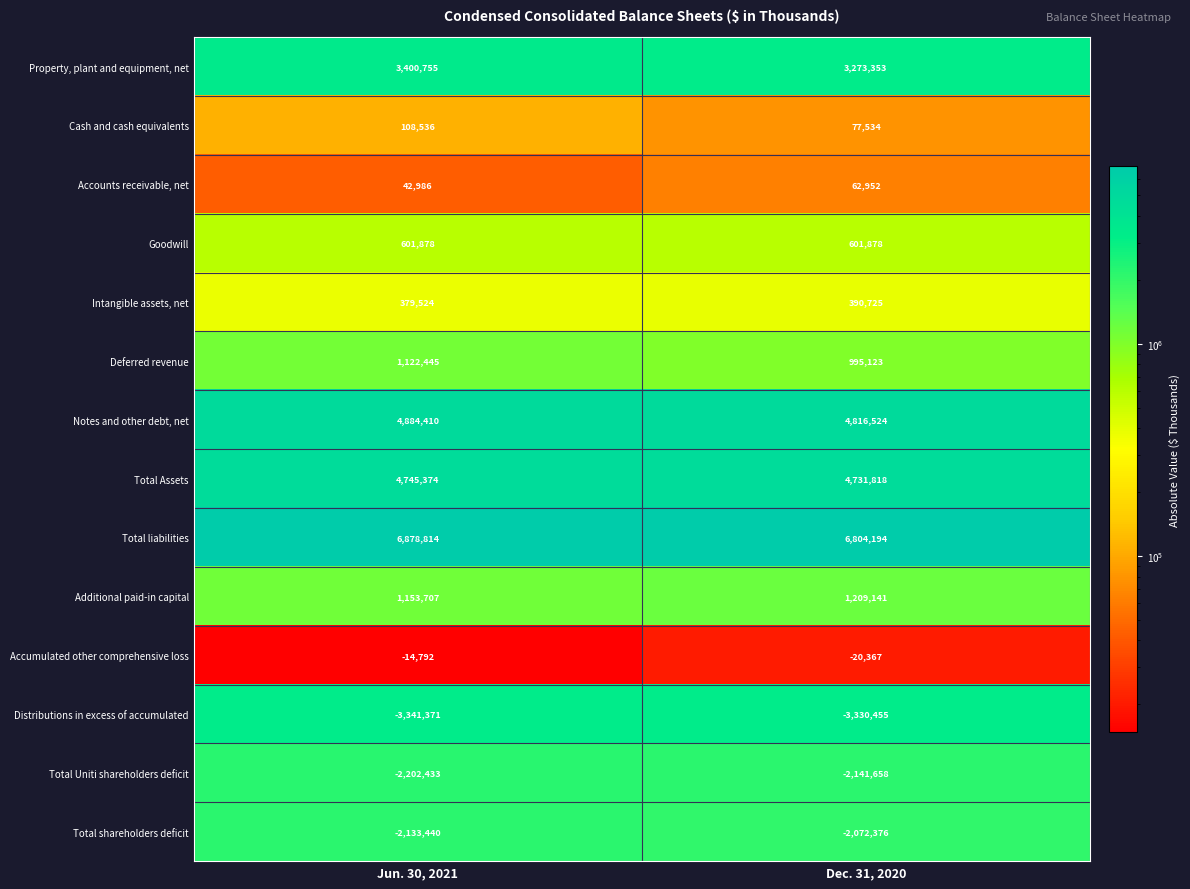

List the labels in order of Intangible assets, net value, largest first.

Dec. 31, 2020, Jun. 30, 2021